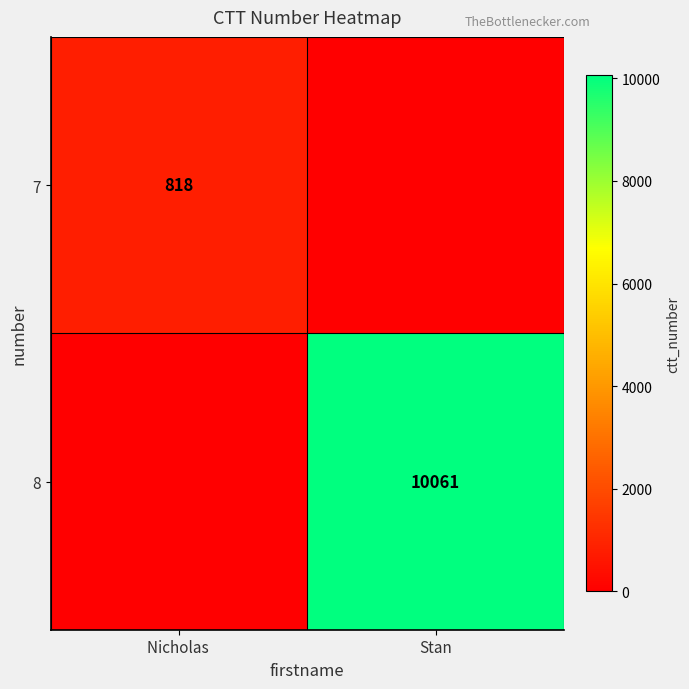

Is the value of 7 at Nicholas  greater than the value of 8 at Stan?

No